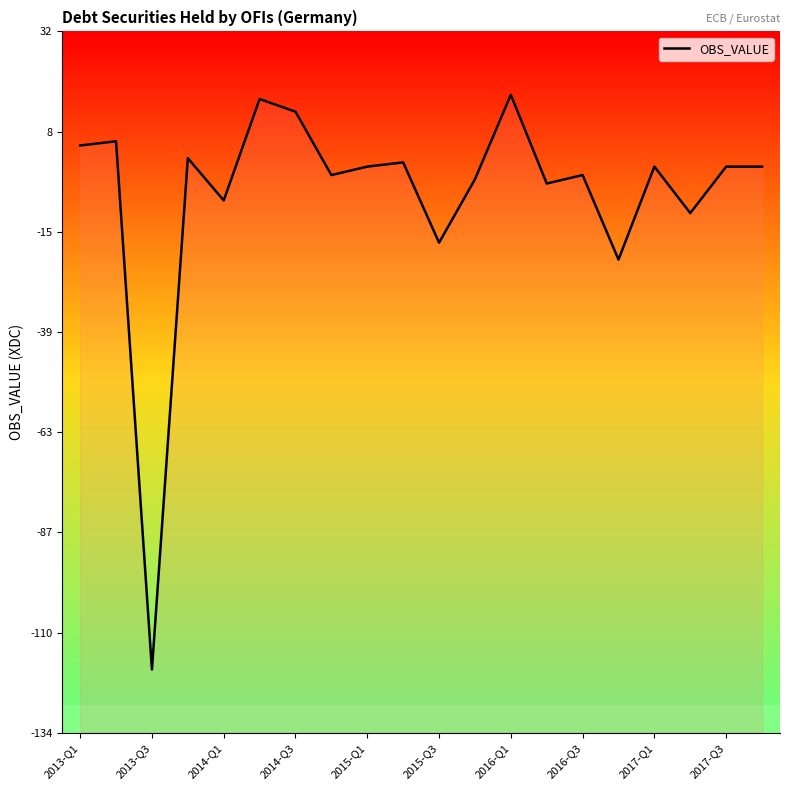

What is the approximate value at 2017-Q3?

1